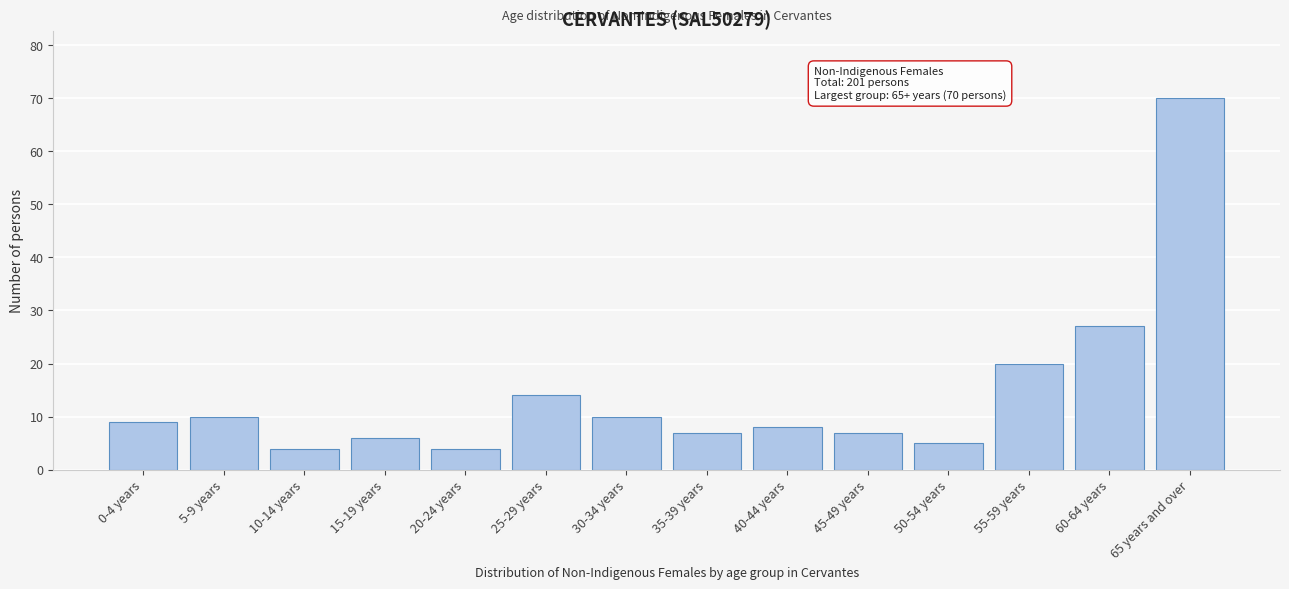

Reading left to right, what are all the values shown in this chart?

9	10	4	6	4	14	10	7	8	7	5	20	27	70